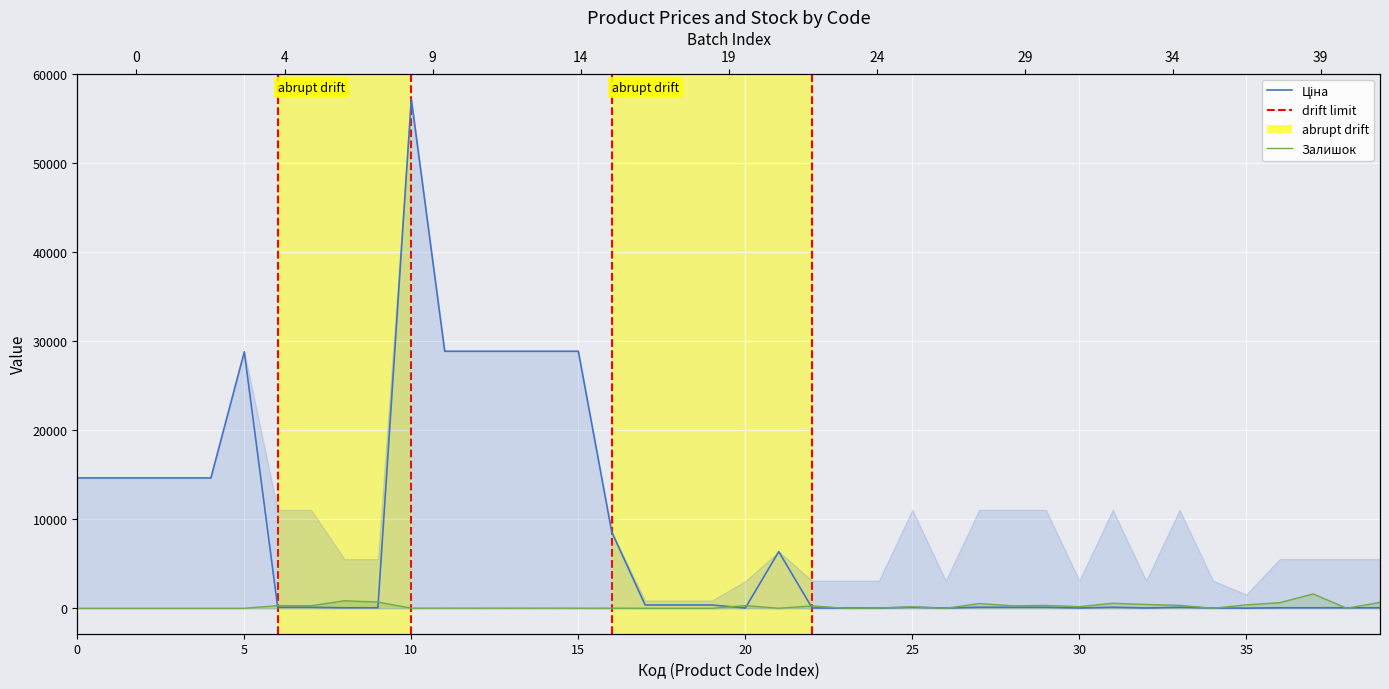

Which series ends up on top after the final intersection of Ціна and Залишок?

Залишок